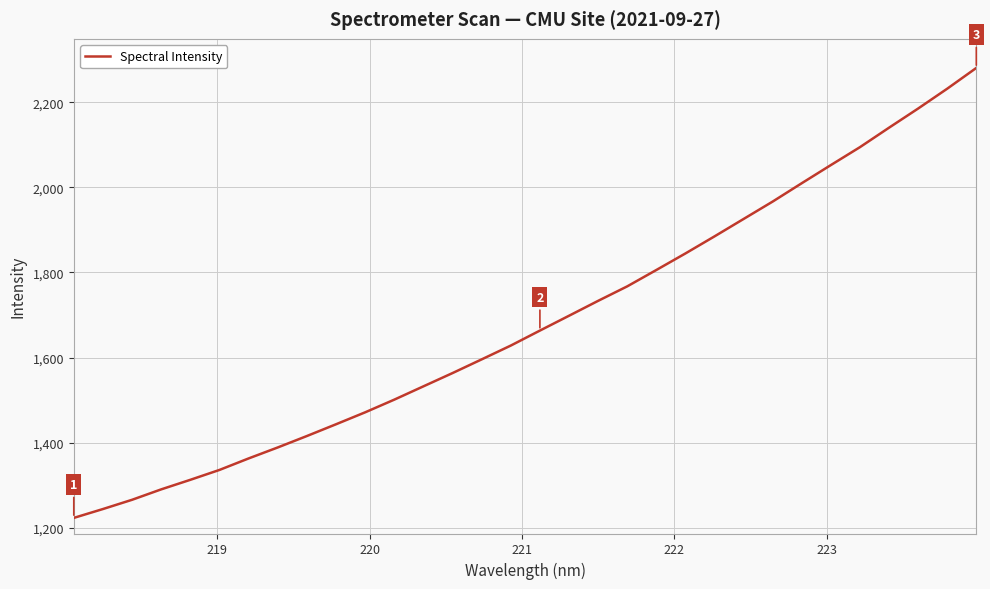

What is the difference between the maximum and minimum values?

1058.5